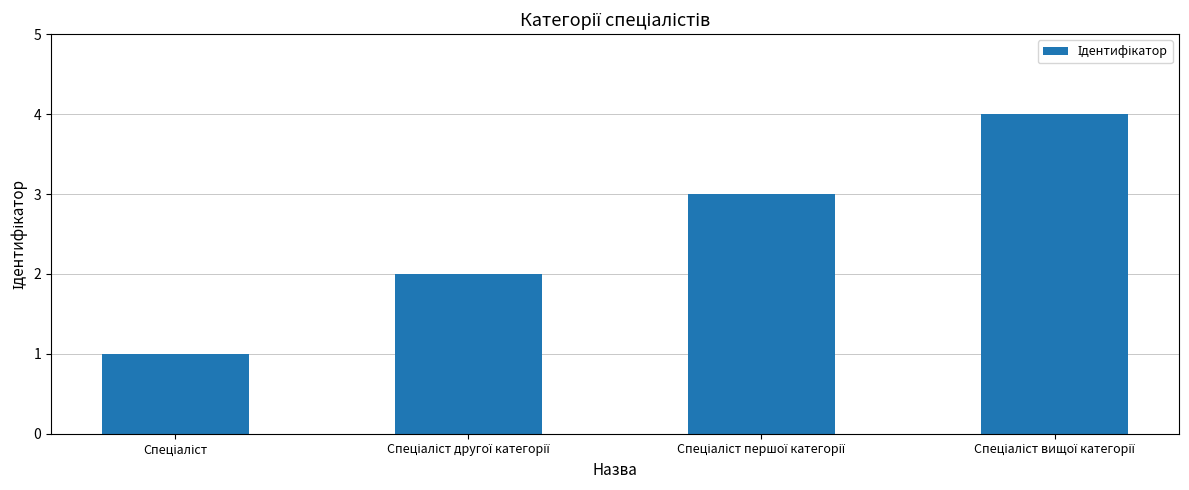

What is the difference between the maximum and minimum values?

3